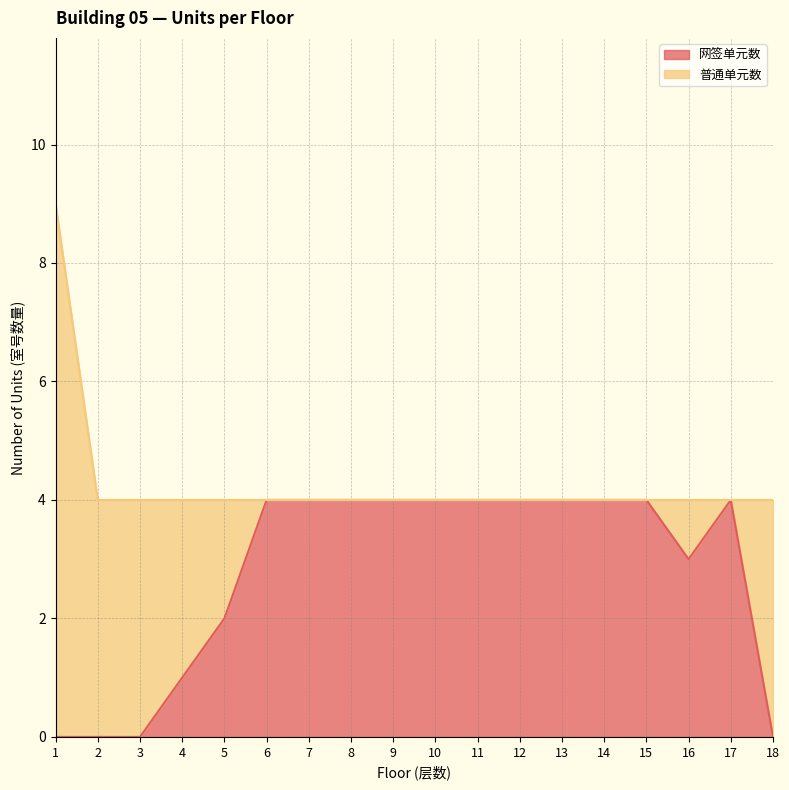

Where is the data nearest to the value 2?

5